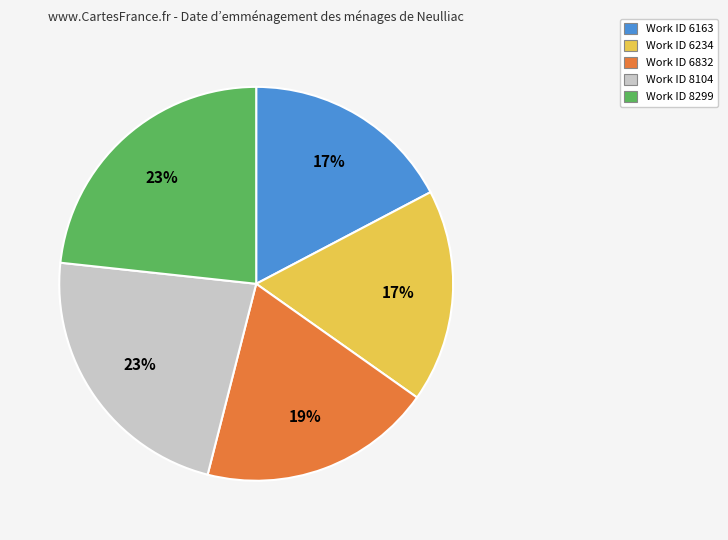

How many slices are in this pie chart?

5